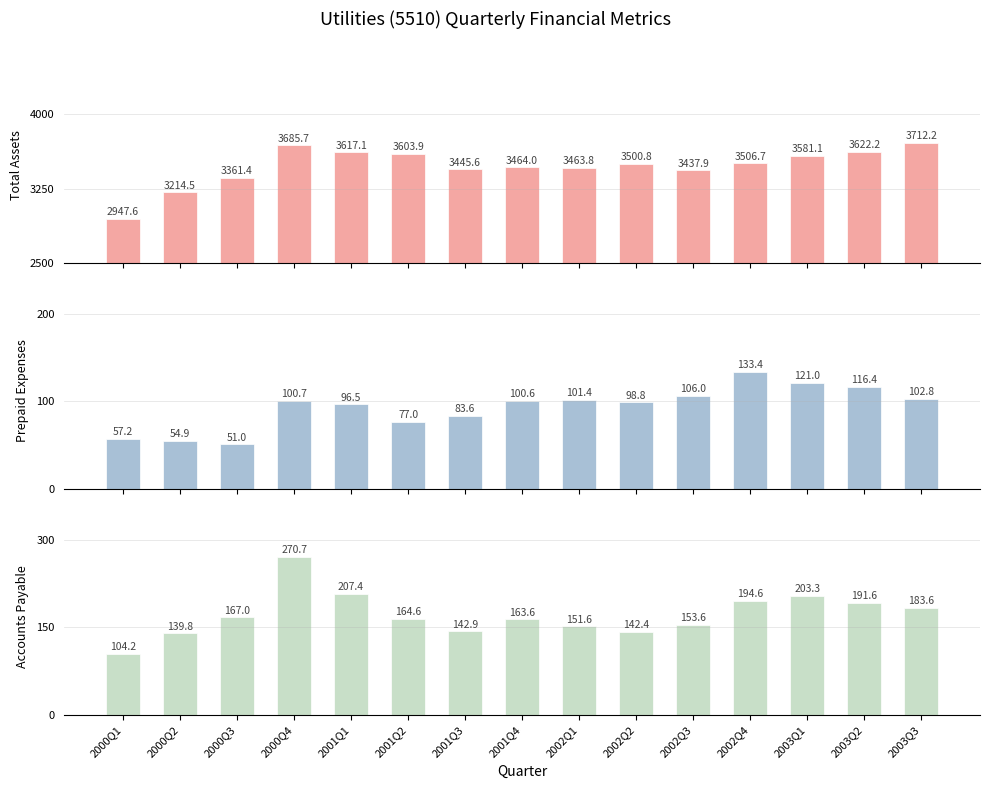

Between 2001Q4 and 2000Q3, which is larger?

2001Q4